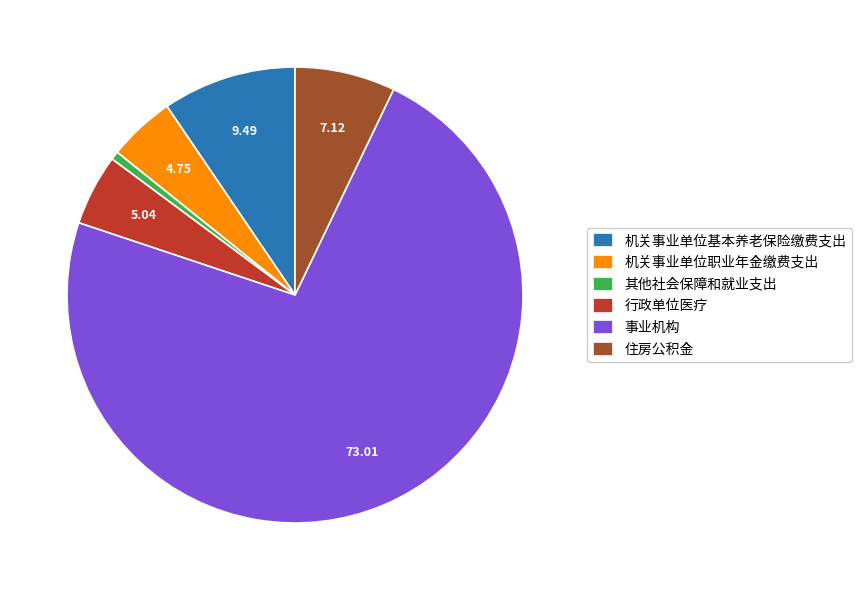

What is the smallest slice in the pie chart?

其他社会保障和就业支出